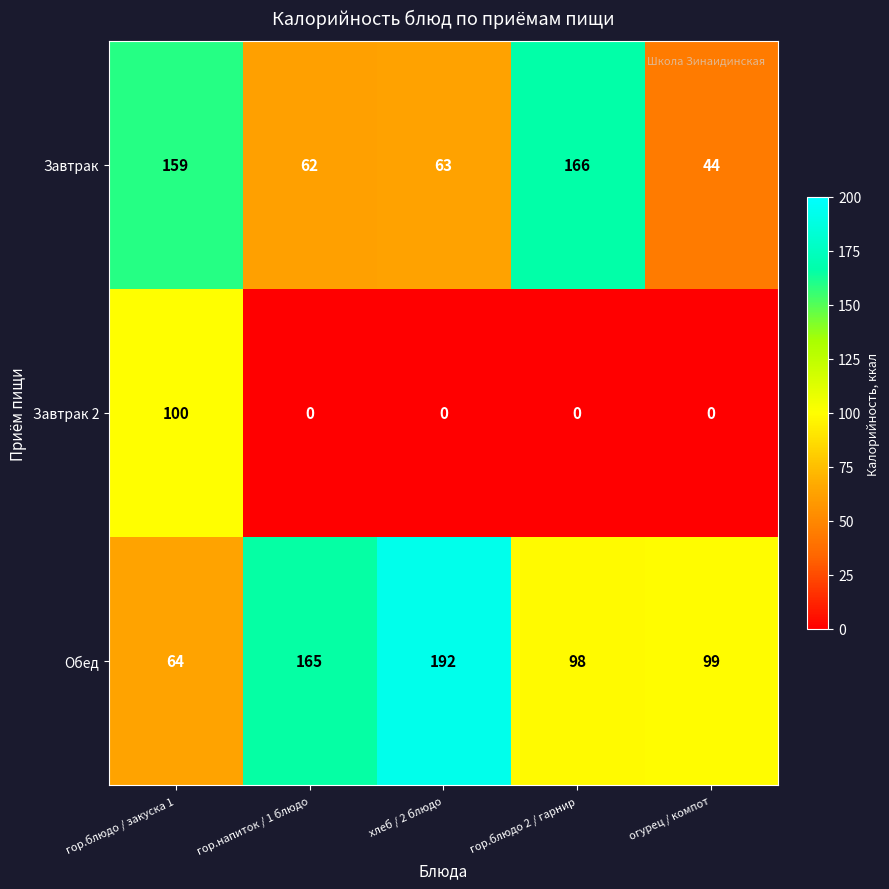

What is the difference between the second highest and second lowest values in the Обед series?

67